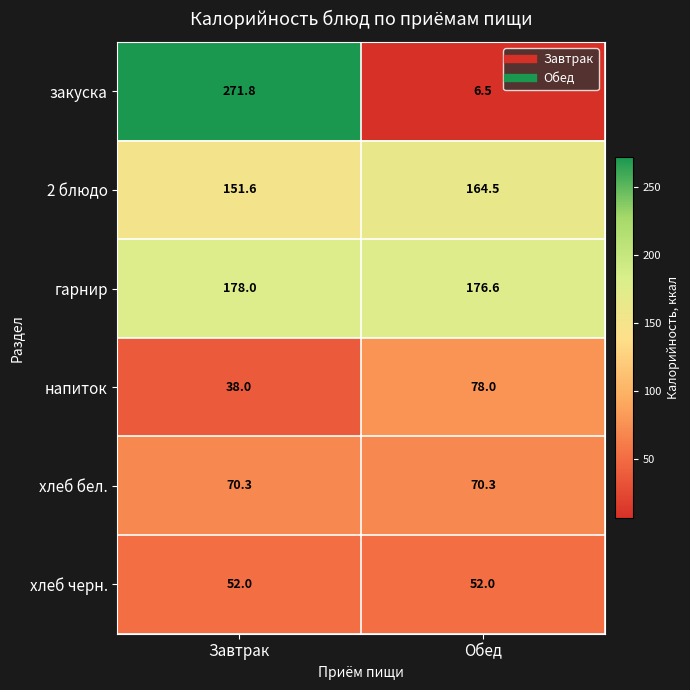

What is the total value across all series at Обед?

547.9